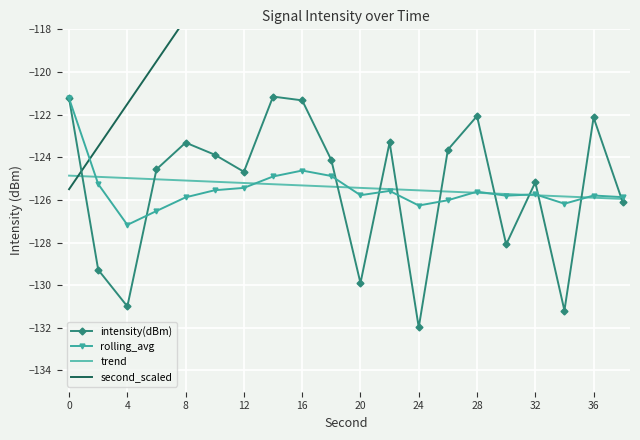

What is the maximum value for rolling_avg?

-121.2